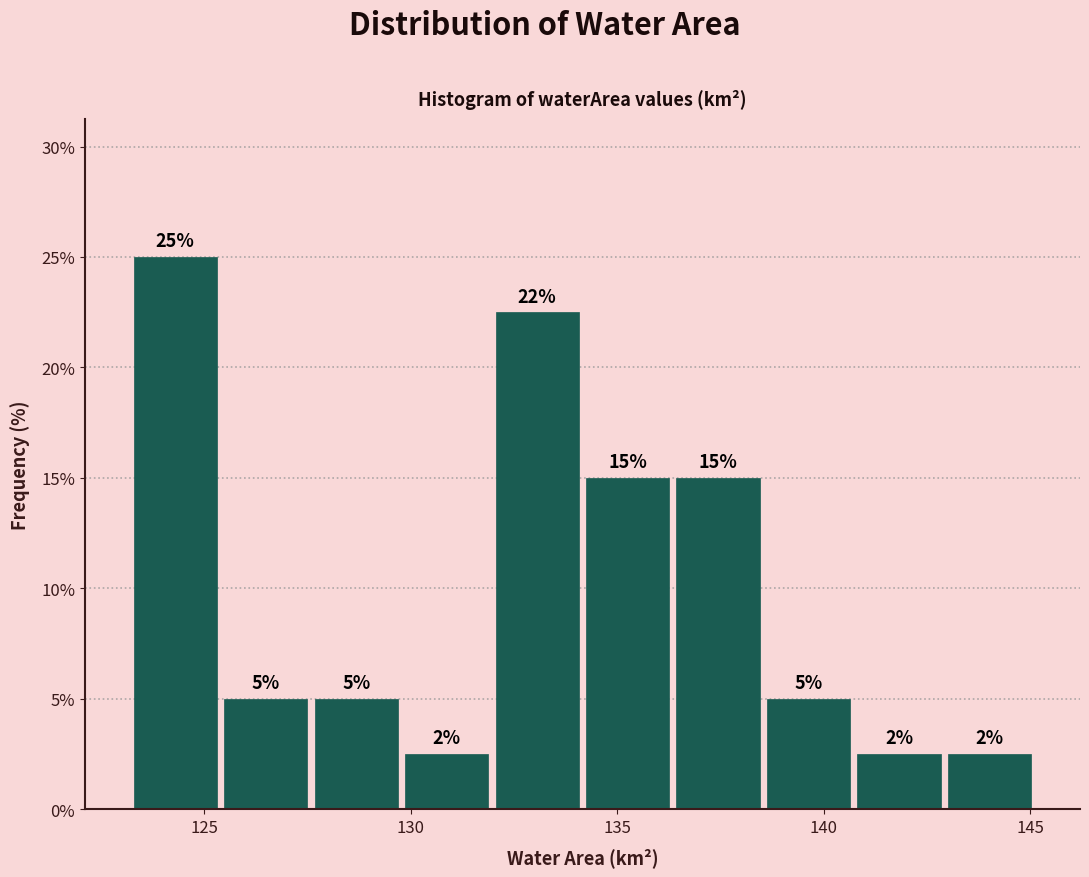

Over which range of the x-axis is the bar tallest?

123.0 to 125.5